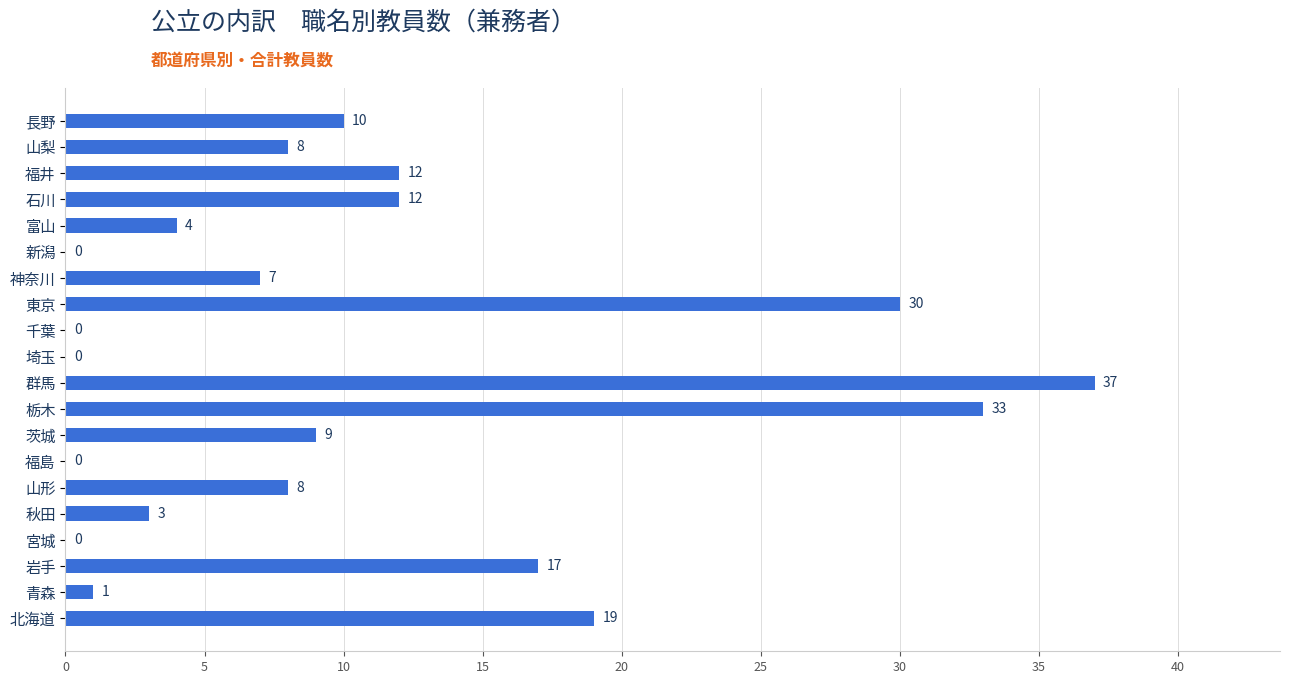

The value at 群馬 is 22. True or false?

False